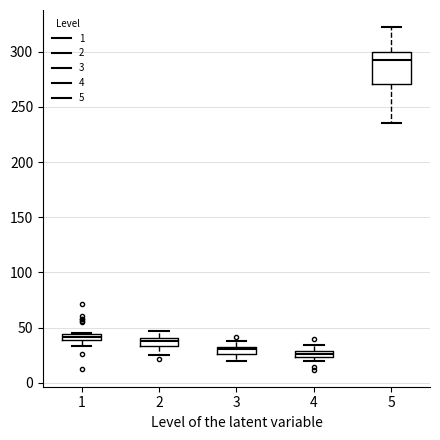

Which box is the tallest, from its lower edge to its upper edge?

5